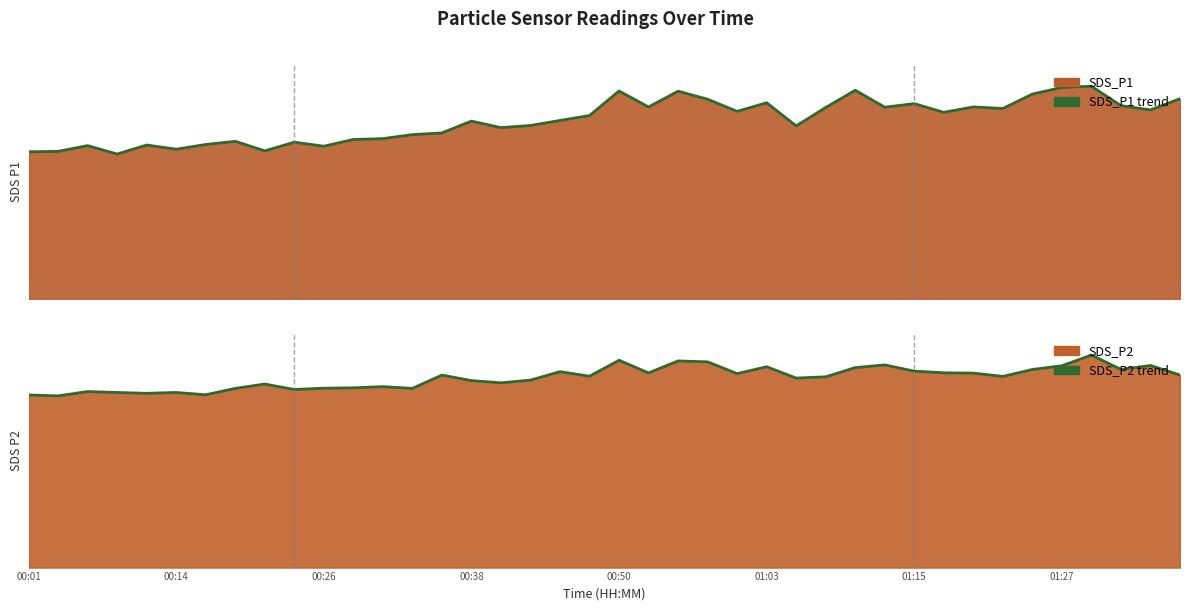

What is the difference between the maximum and minimum values in the SDS_P2 line series?

11.0